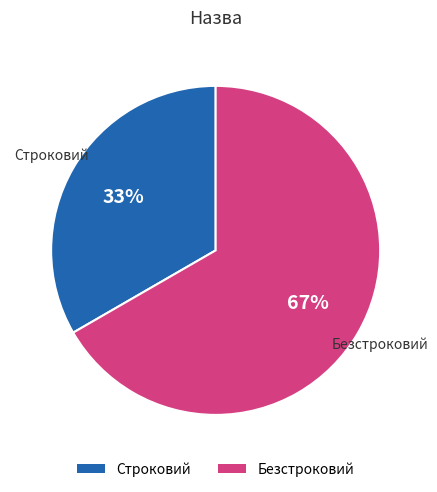

To the nearest percent, what portion does Строковий represent?

33%